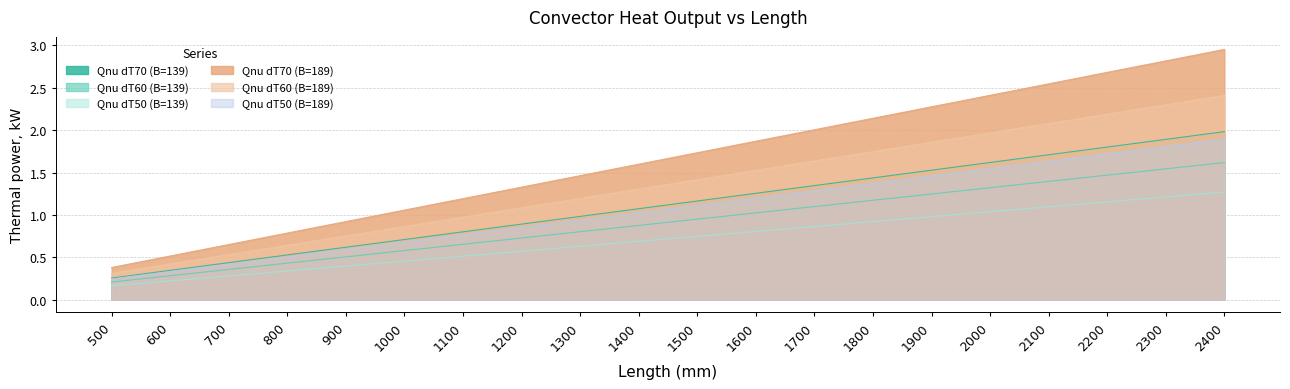

What is the value of the Qnu dT50 (B=189) point at the 1st from the left?

0.2